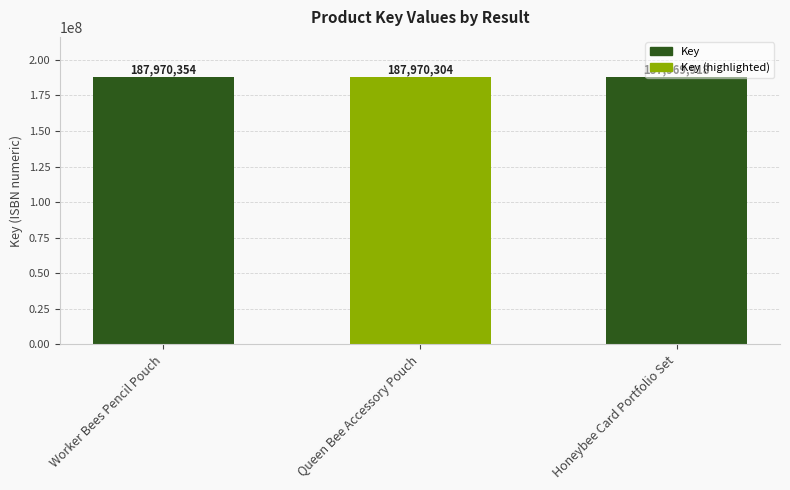

Is it true that the value at Worker Bees Pencil Pouch is 187970354?

True